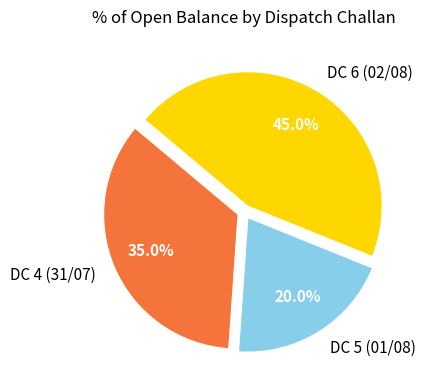

Is the sum of DC 5 (01/08) and DC 6 (02/08) greater than half?

Yes